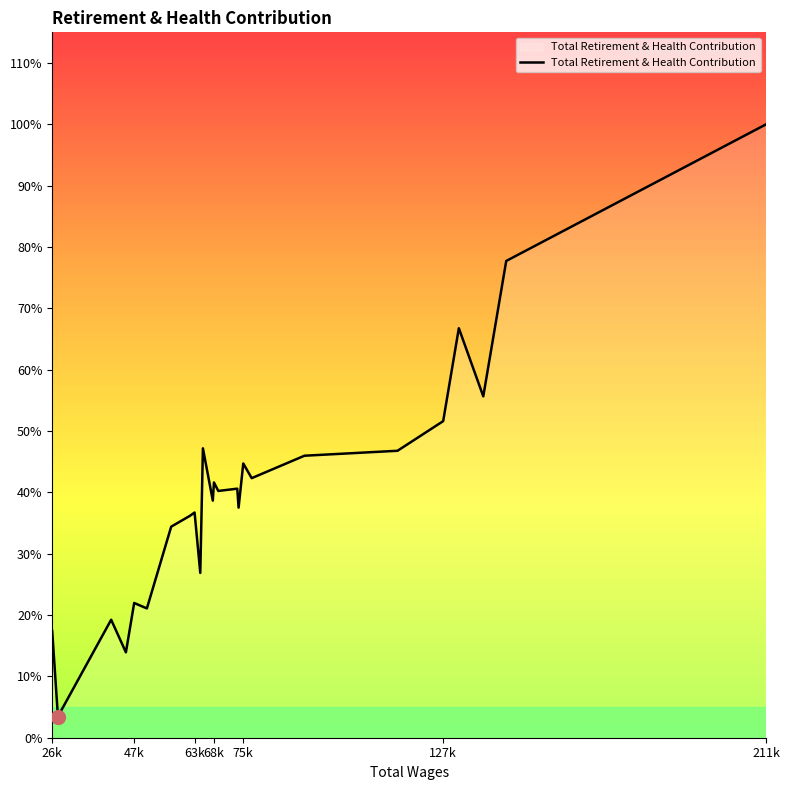

Does the chart display data point markers on the line(s)?

No